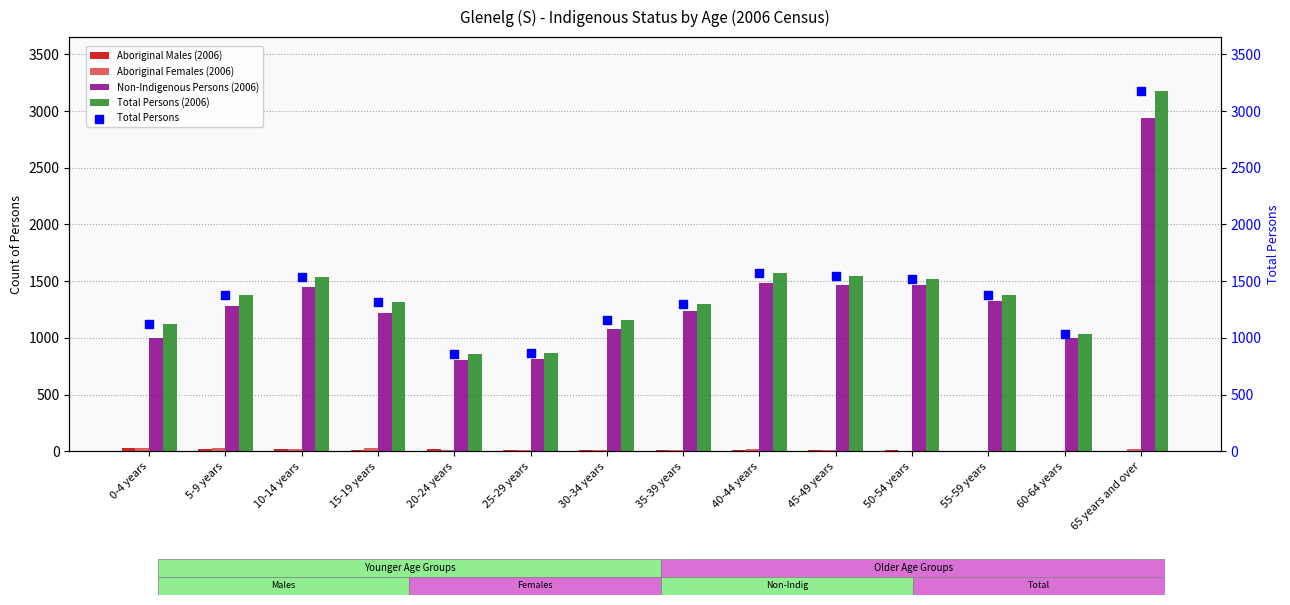

What is the total value across all series at 20-24 years?

2552